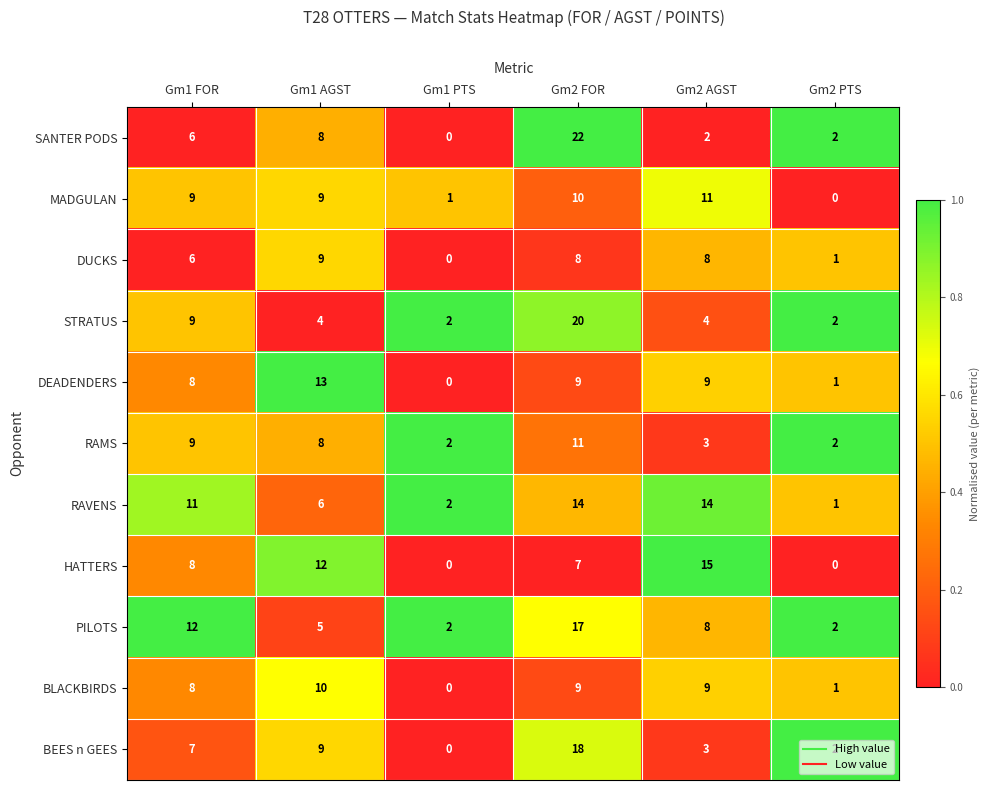

At which category is the sum across all series the highest?

Gm2 FOR